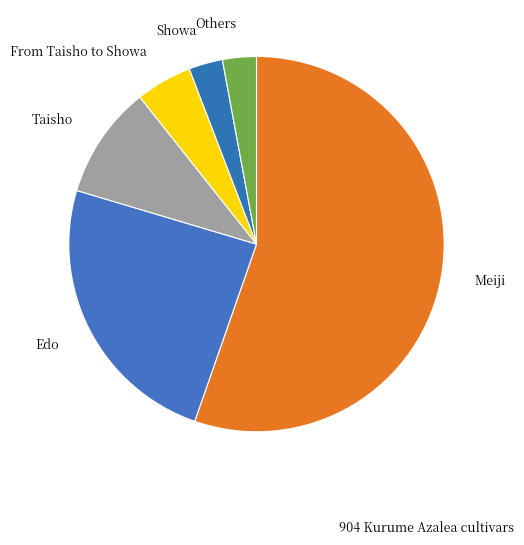

How many segments does this pie chart have?

6